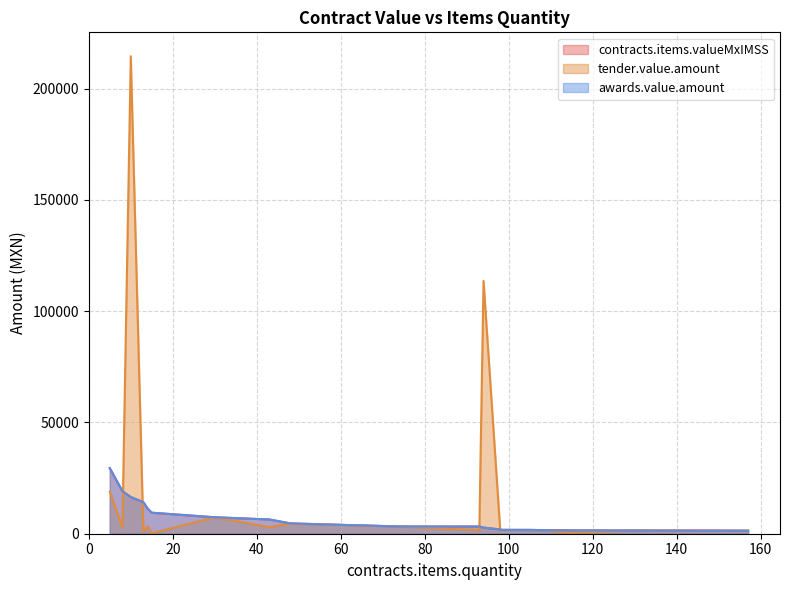

At how many categories does at least one series exceed 95721?

2